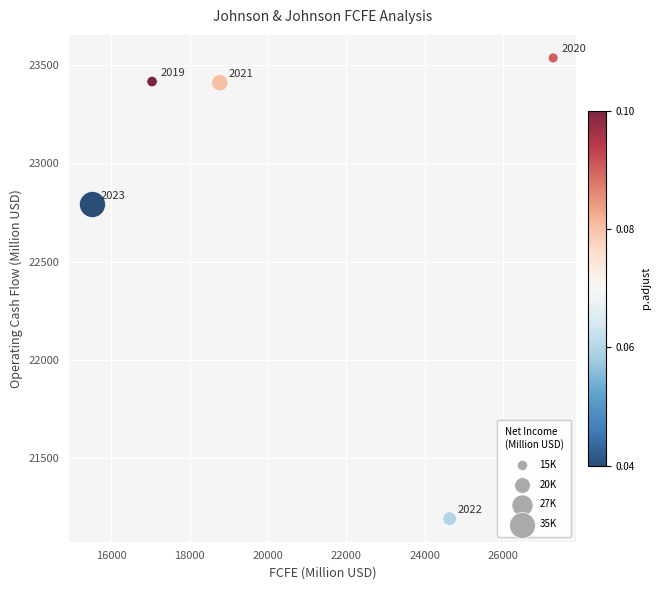

What Y value in the scatter plot is closest to 22365?

22791